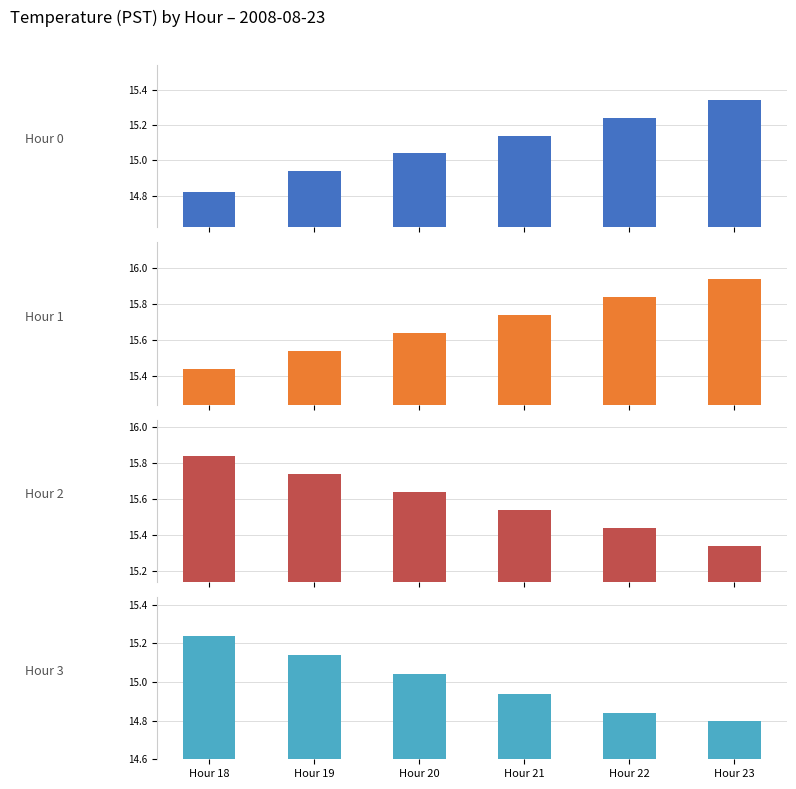

What is the difference between the highest and lowest values at Hour 22?

1.0